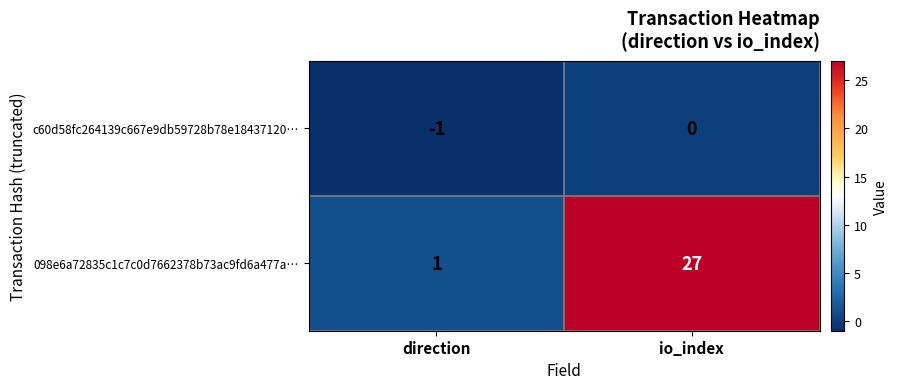

The value of 098e6a72835c1c7c0d7662378b73ac9fd6a477a… at direction is 2. True or false?

False